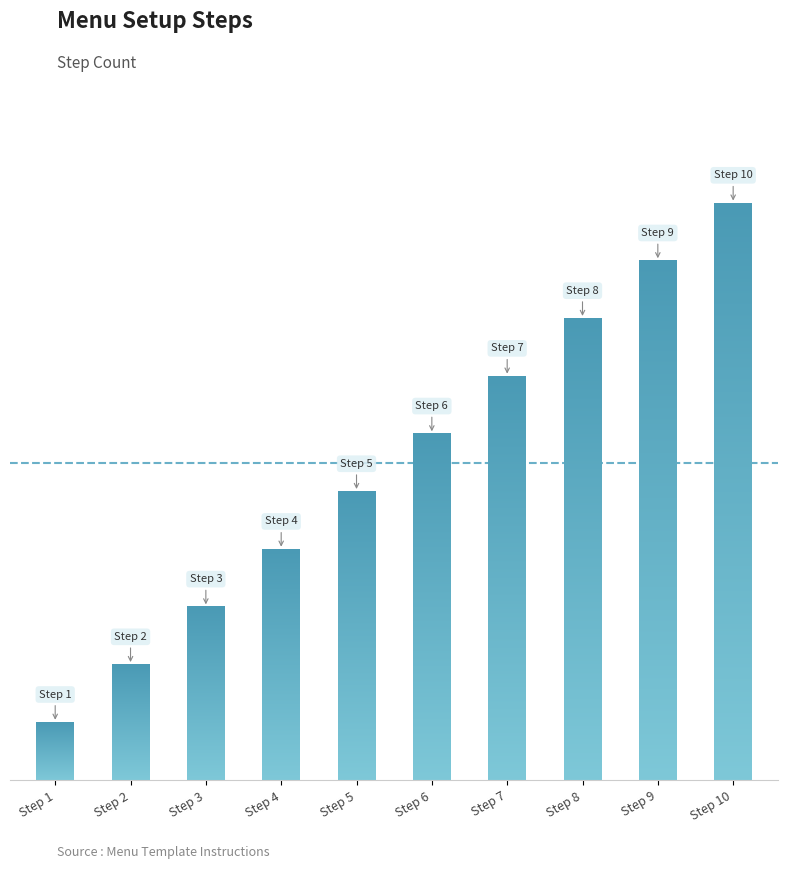

What is the greatest value displayed?

10